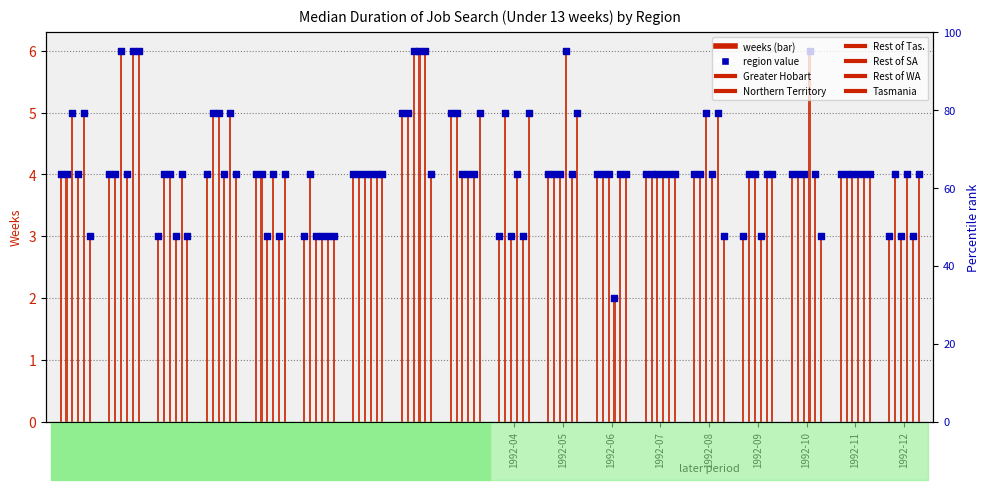

At how many categories does at least one series exceed 2?

18